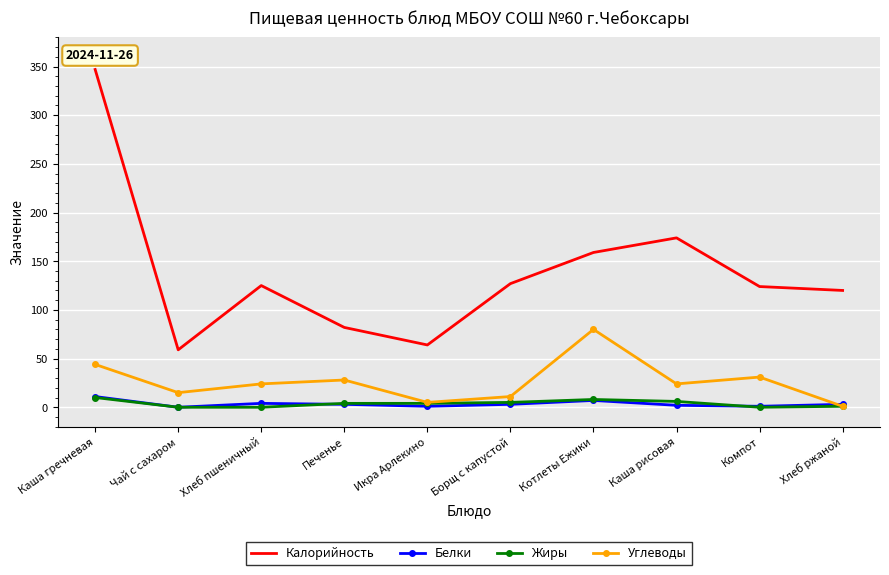

What is the difference between the maximum and minimum values in the Калорийность series?

288